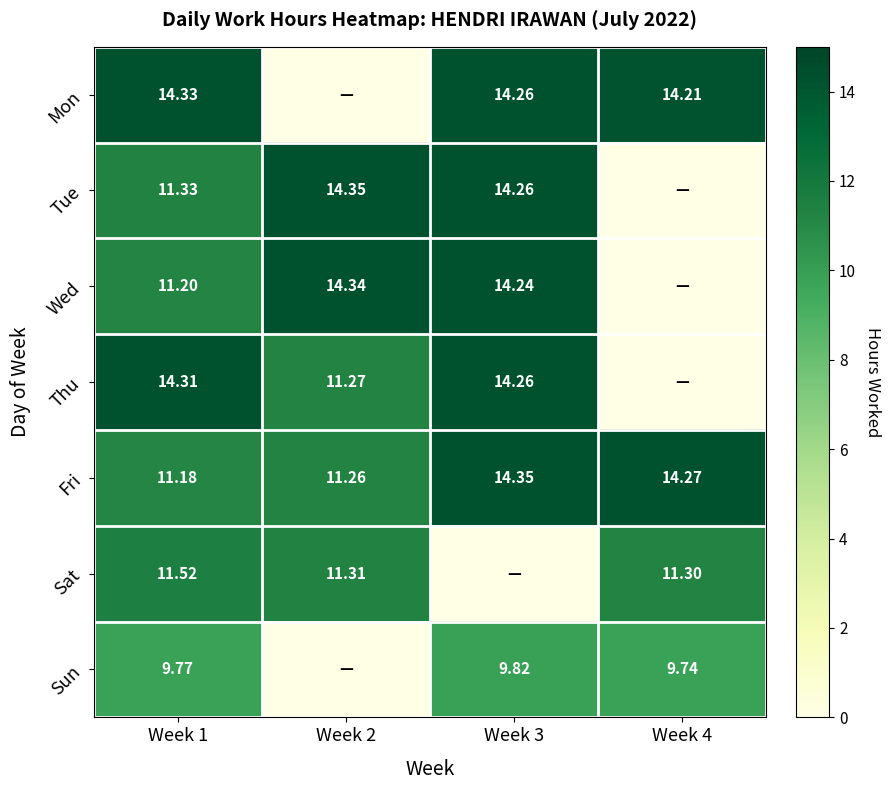

How many values in Thu are above zero?

3